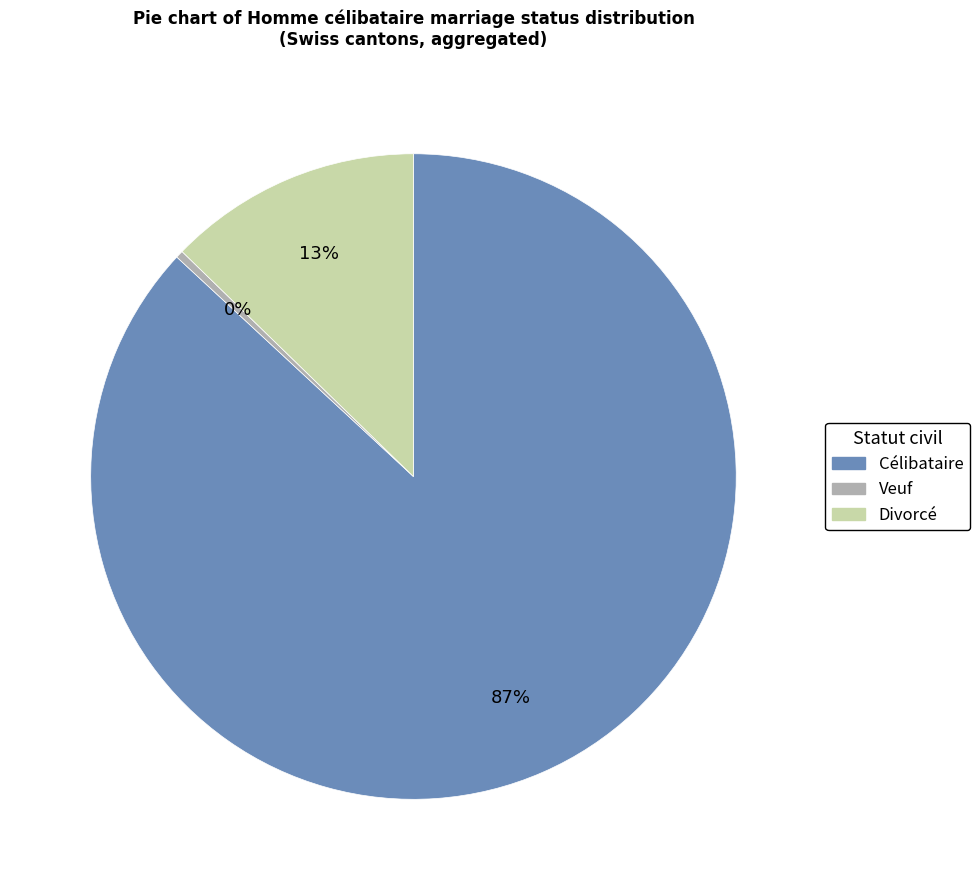

True or false: Divorcé accounts for 25% of the total.

False